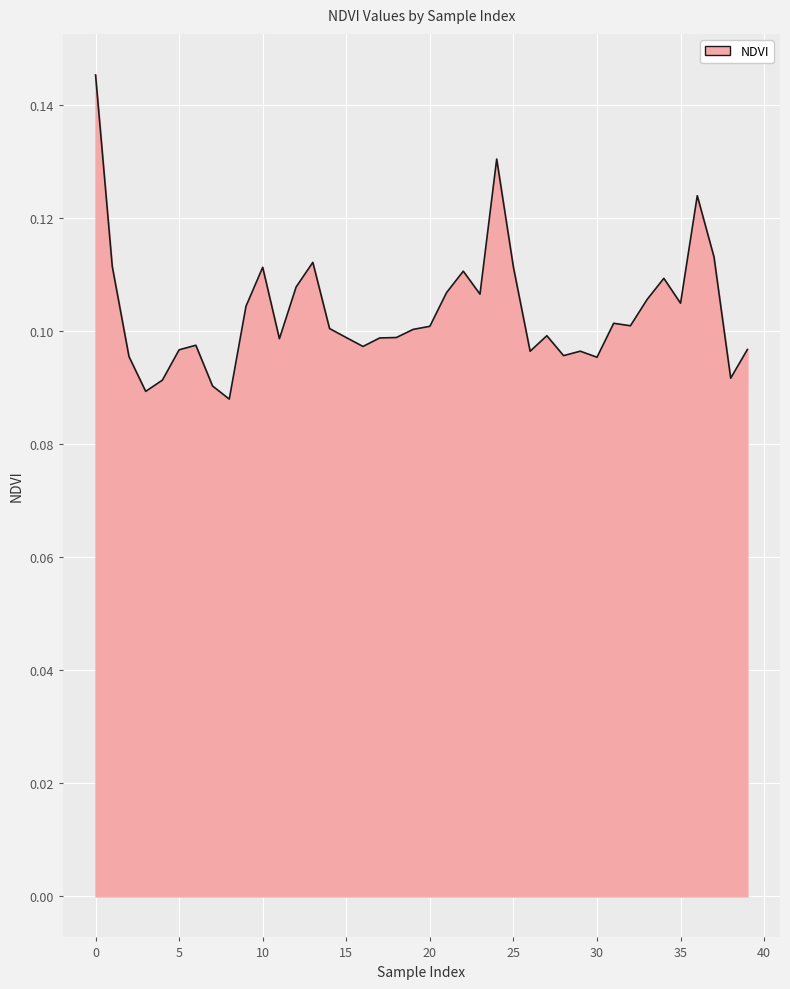

What is the value of the 39th point from the left?

0.1